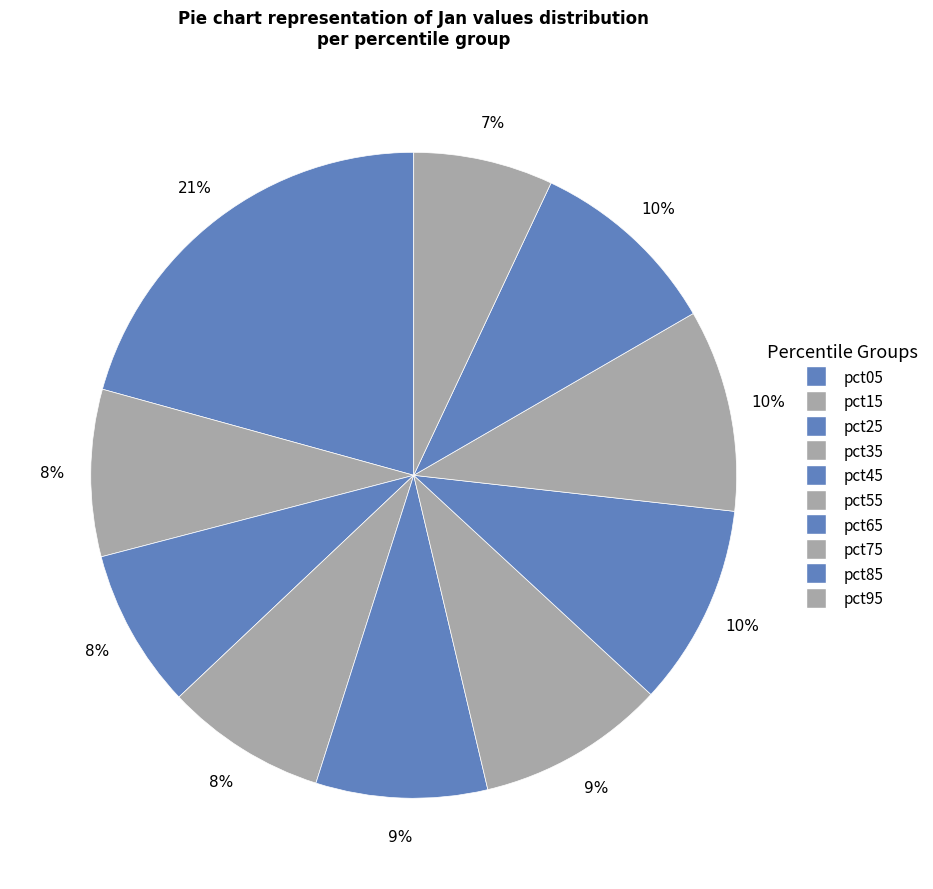

Count the number of slices in the pie.

10